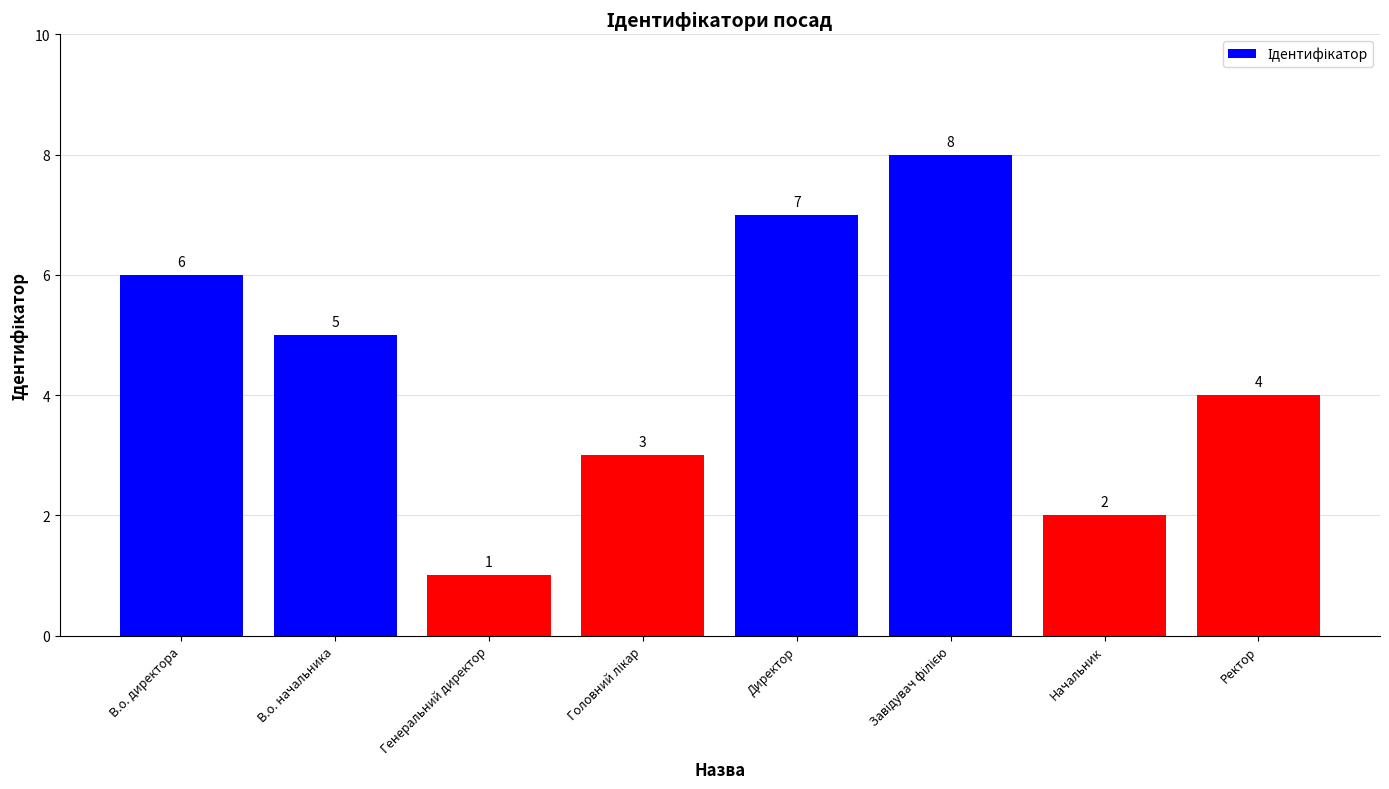

What is the smallest value displayed?

1